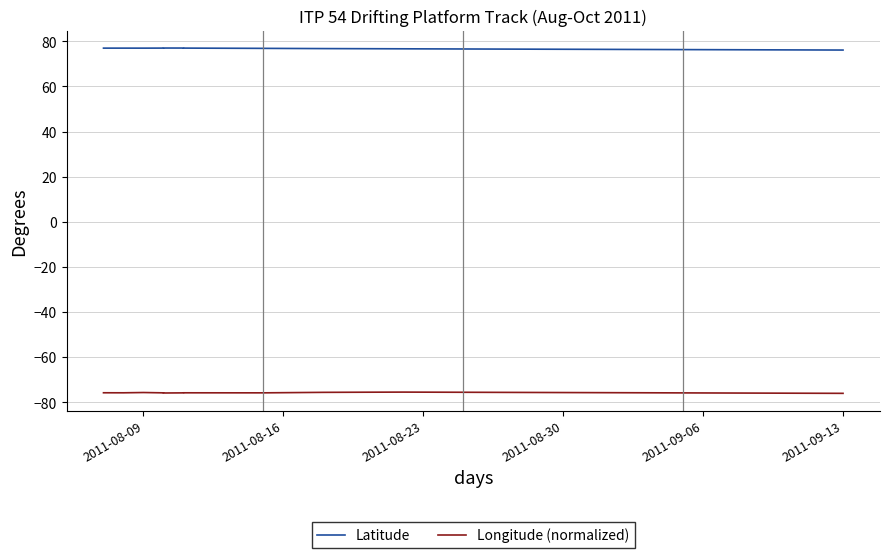

At how many categories does at least one series exceed -1?

30